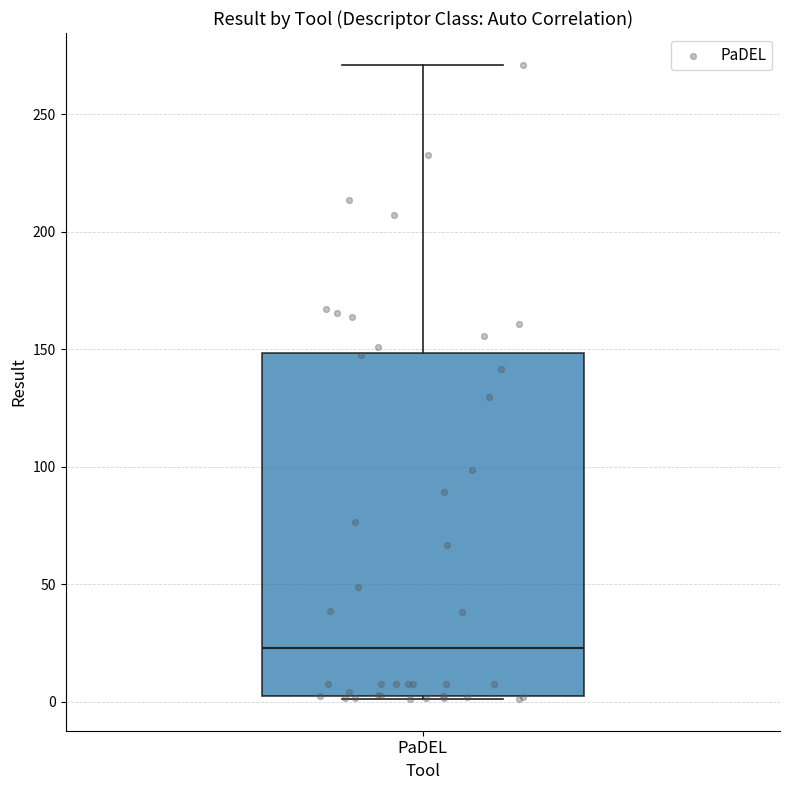

Where does the upper whisker of the box for PaDEL end on the y-axis? The values are not printed on the chart, so give them approximately, as read against the axis.

270